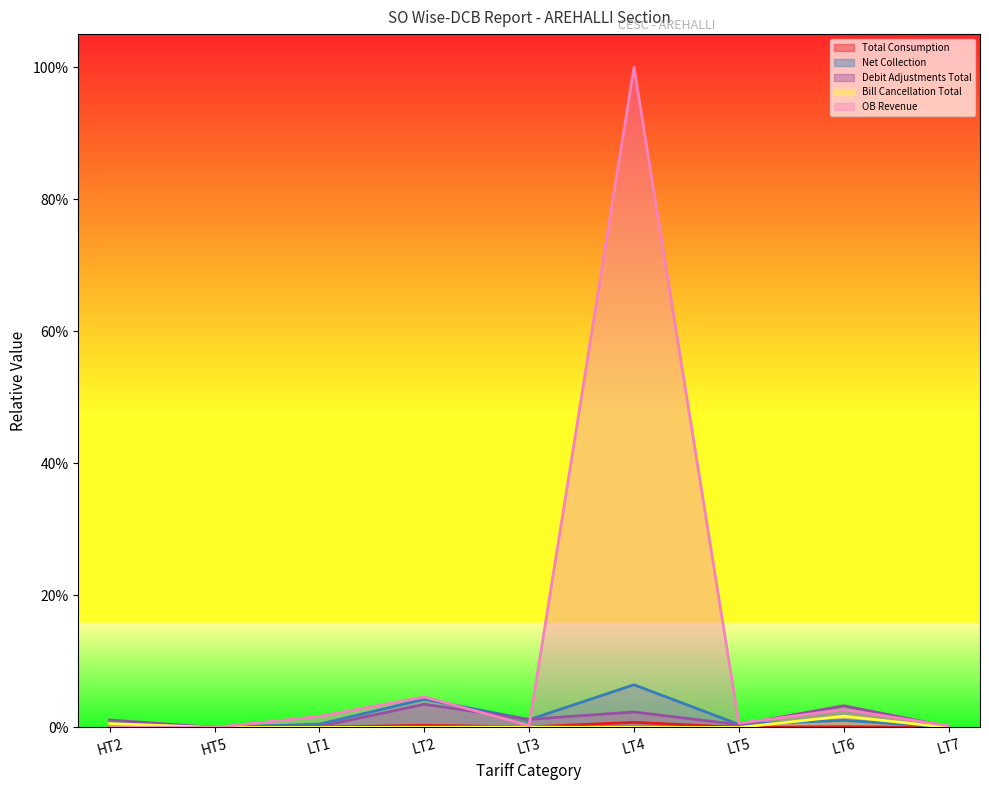

How many data points does each series have?

9